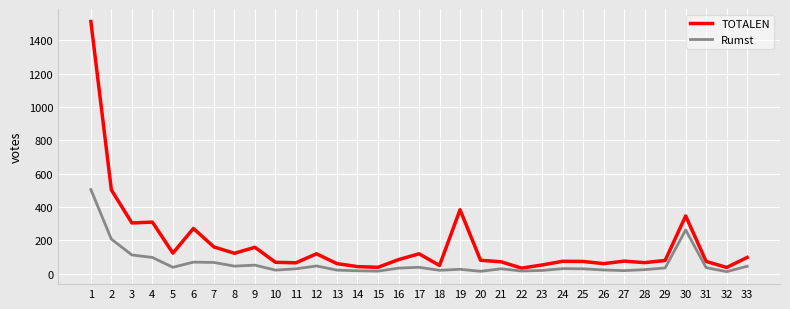

Between 2 and 18, which series saw the biggest shift?

TOTALEN